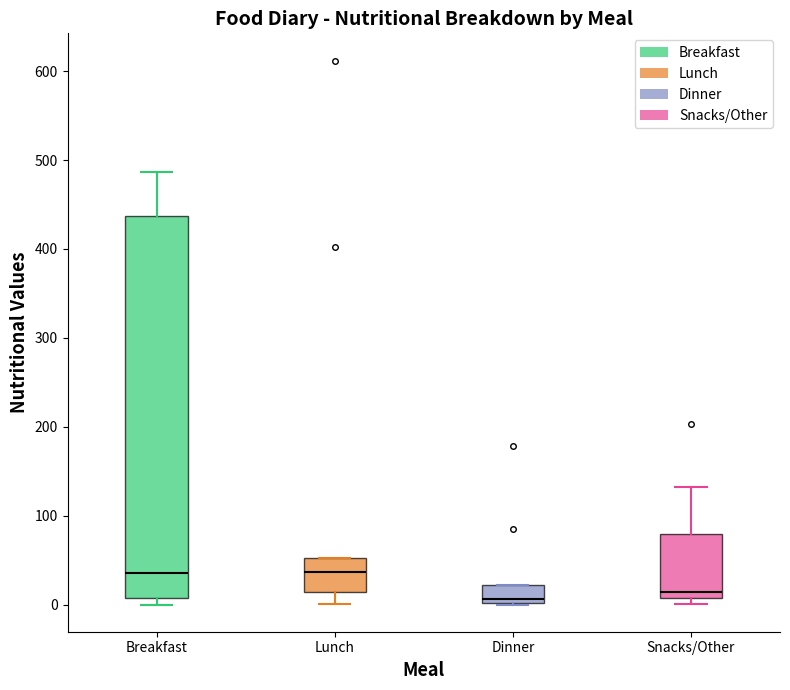

Where is the upper edge of the box for Breakfast on the y-axis? The values are not printed on the chart, so give them approximately, as read against the axis.

440